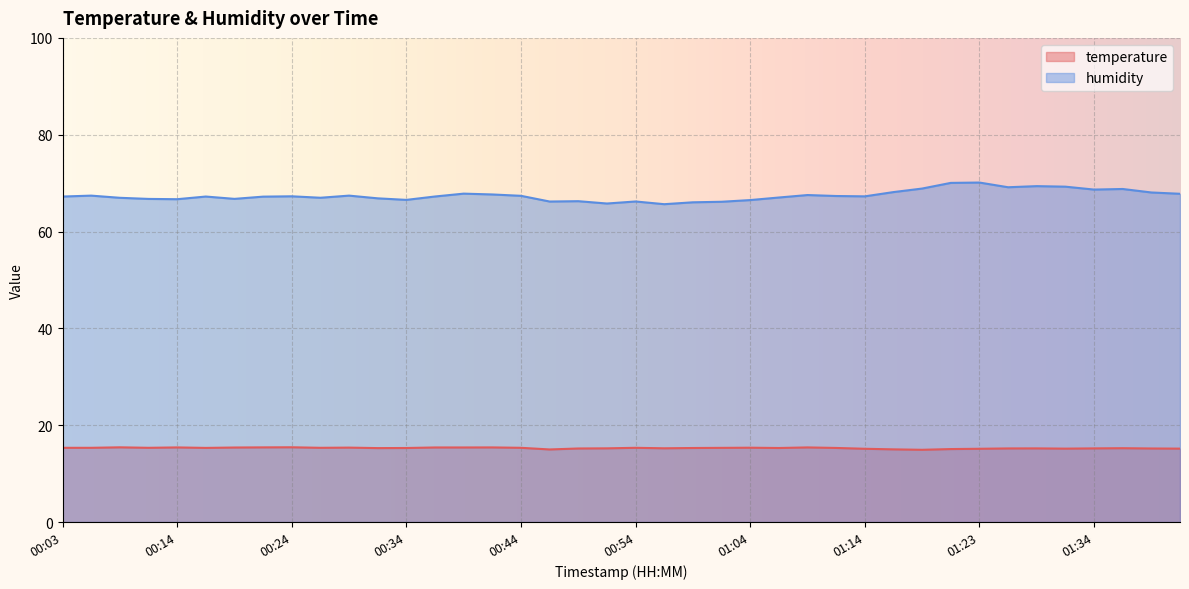

What is the label of the 40th point from the left?

01:41